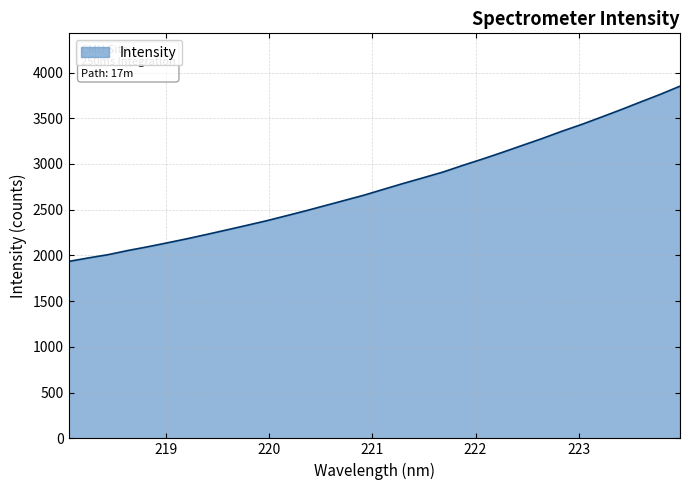

What is the smallest value displayed?

1934.6